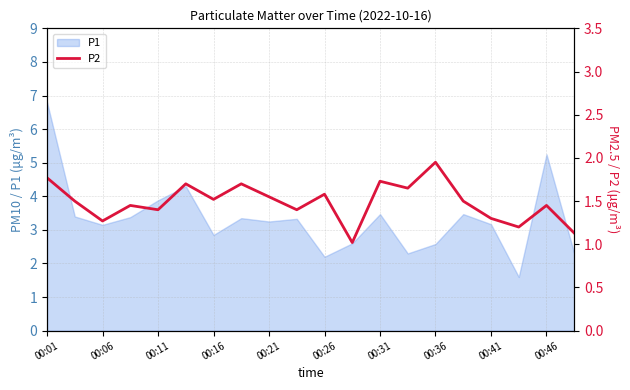

What is the greatest value displayed?

1.9